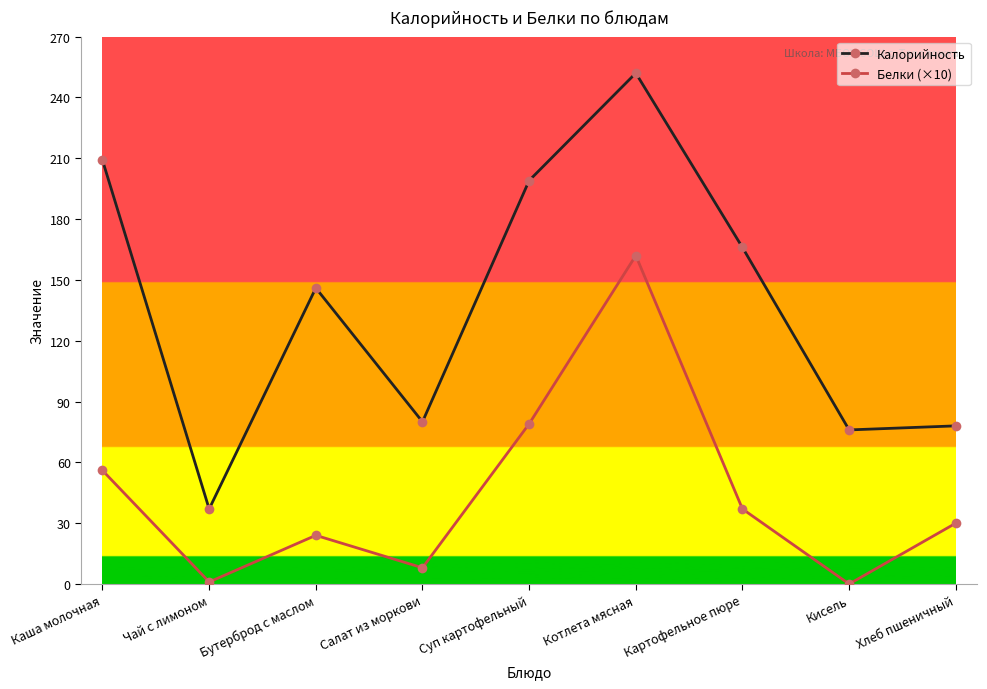

The value of Калорийность at Котлета мясная is 65. True or false?

False